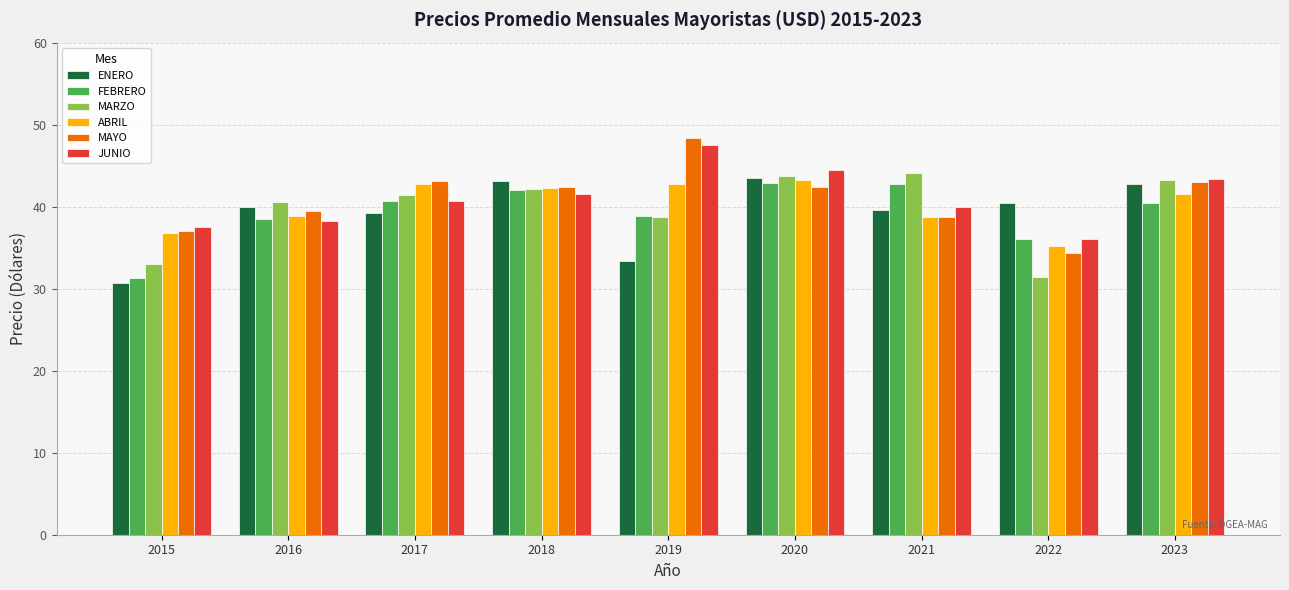

What is the total value across all series at 2020?

260.4